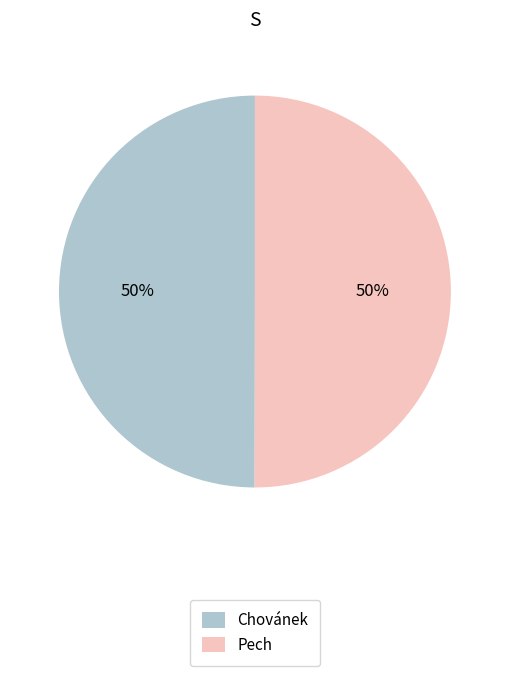

Approximately how many times larger is the value at Pech compared to Chovánek?

1.0